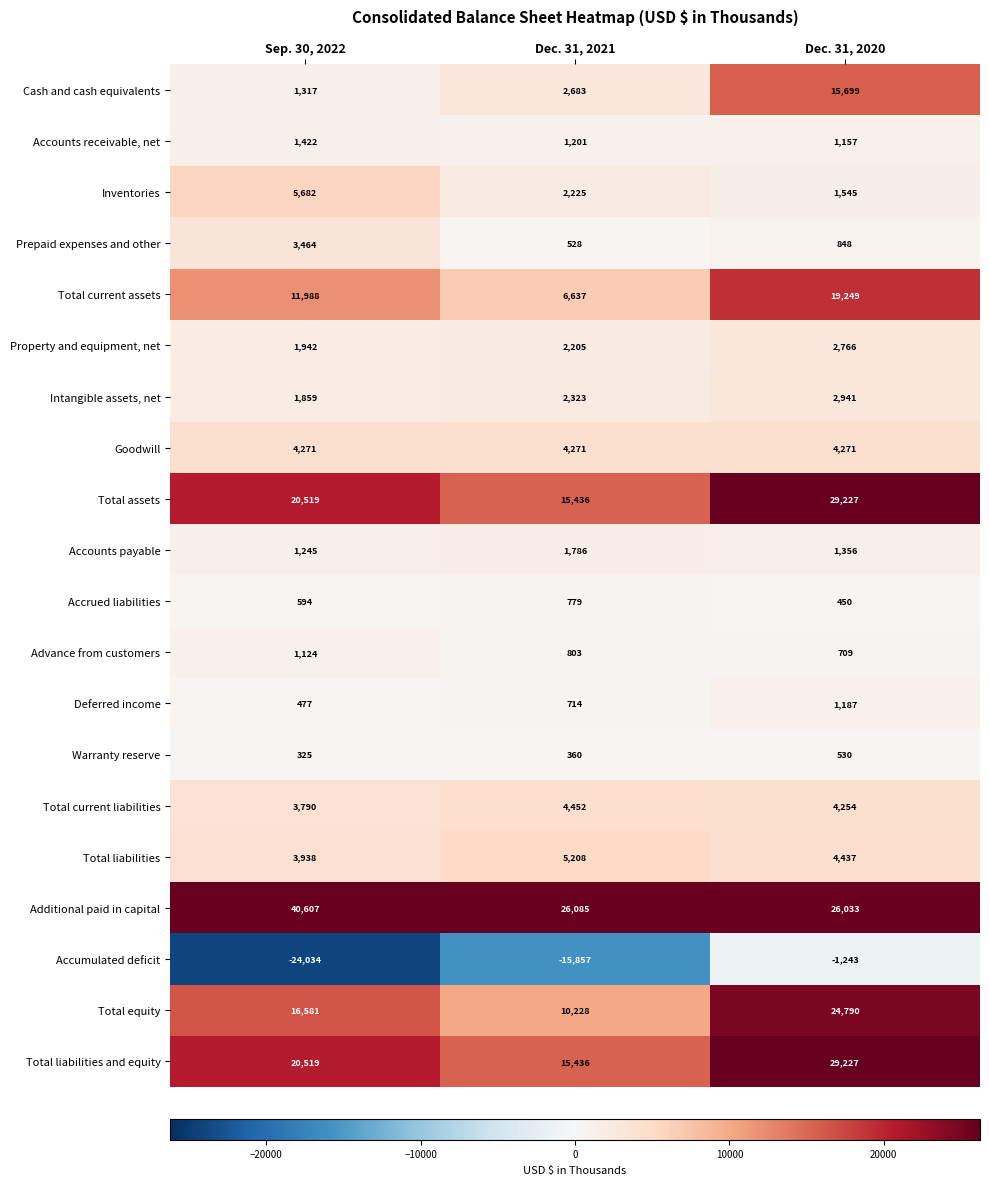

What is the minimum value shown in the chart?

-24034